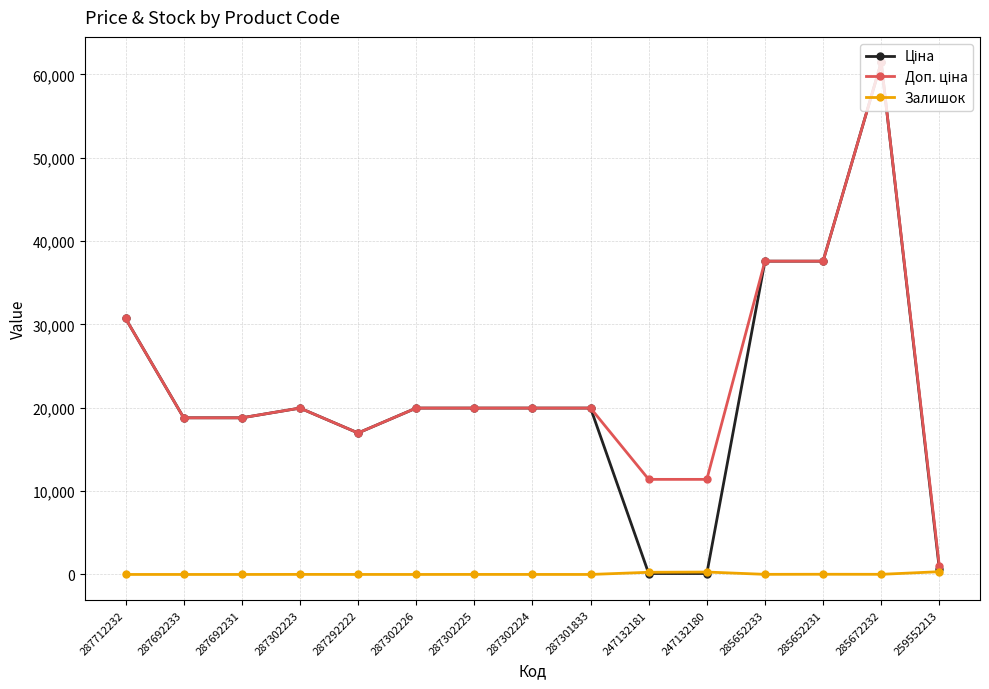

What is the spread (max minus min) of values at 287692233?

18796.8